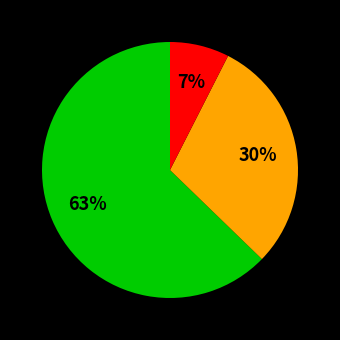

How many segments does this pie chart have?

3